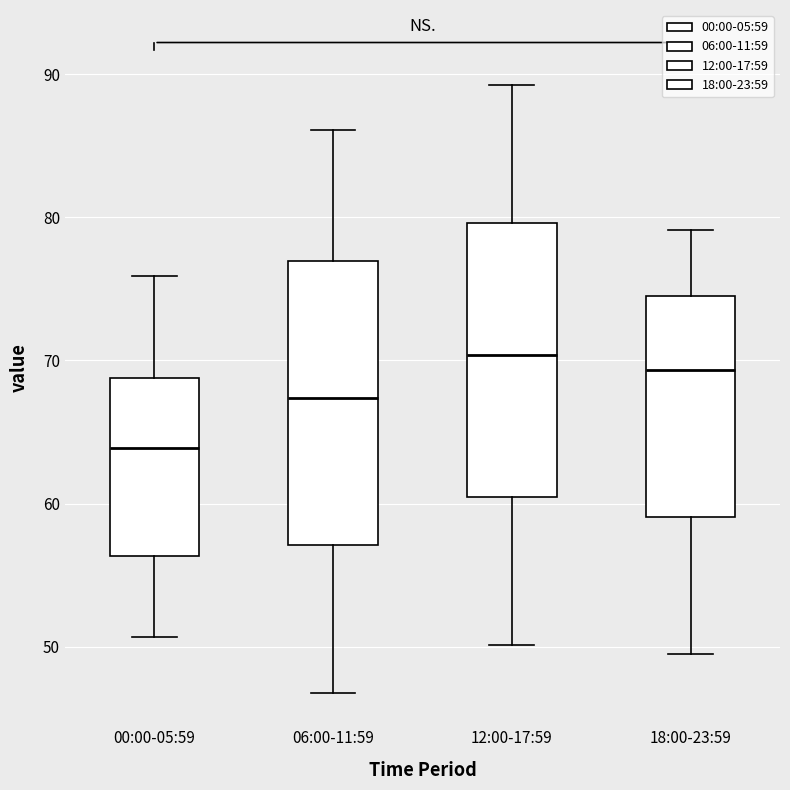

Where does the upper whisker of the box for 06:00-11:59 end on the y-axis? The values are not printed on the chart, so give them approximately, as read against the axis.

86